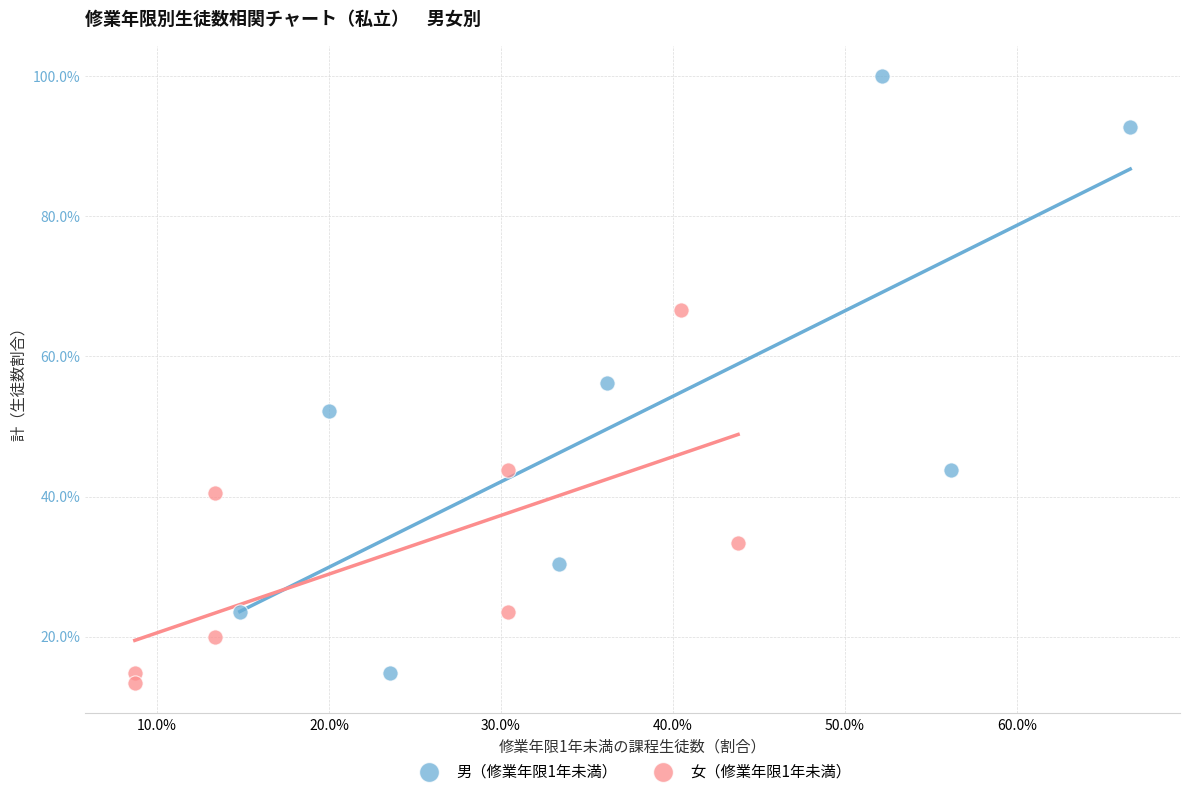

Which series contains the lowest Y value?

女（修業年限1年未満）